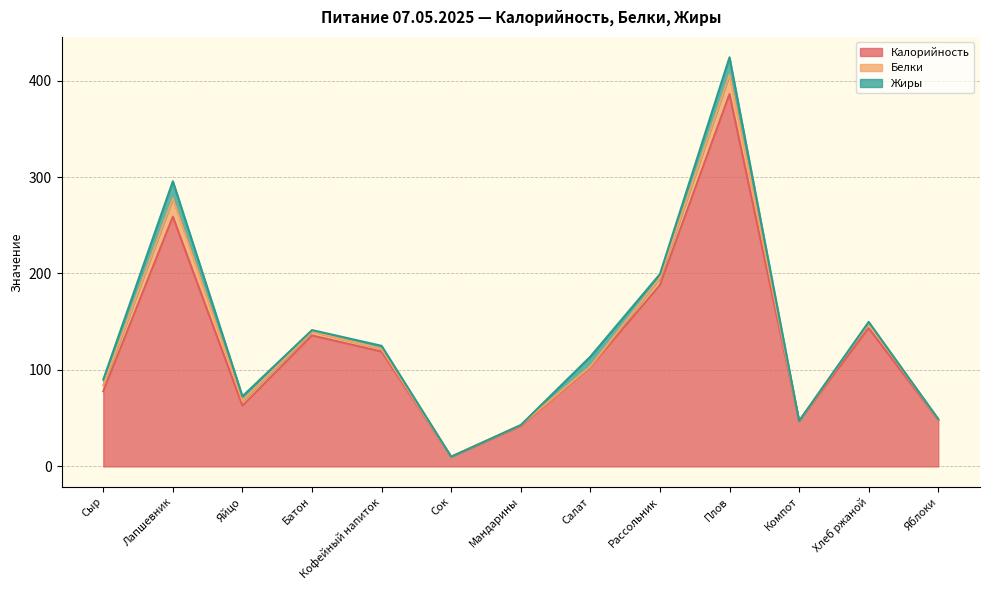

How many values in the Белки series are below 4?

6